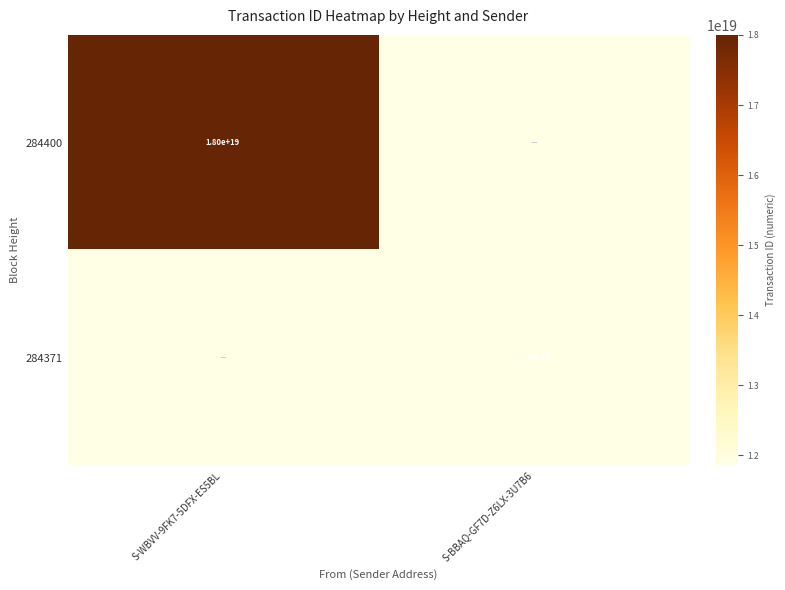

True or false: 284371 has a value of 11900000000000000000 at S-BBAQ-GF7D-Z6LX-3U7B6.

True